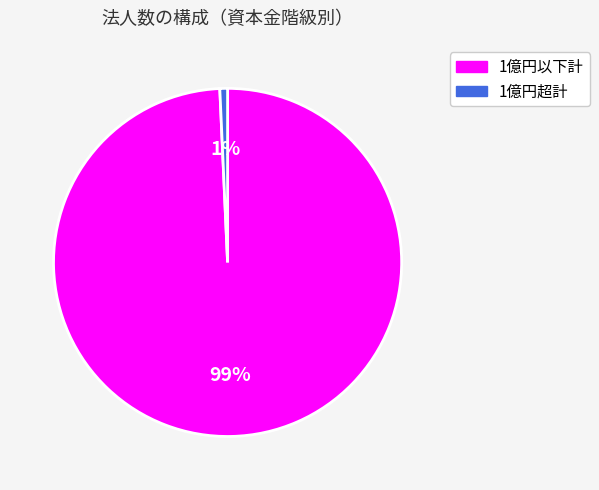

How many segments does this pie chart have?

2